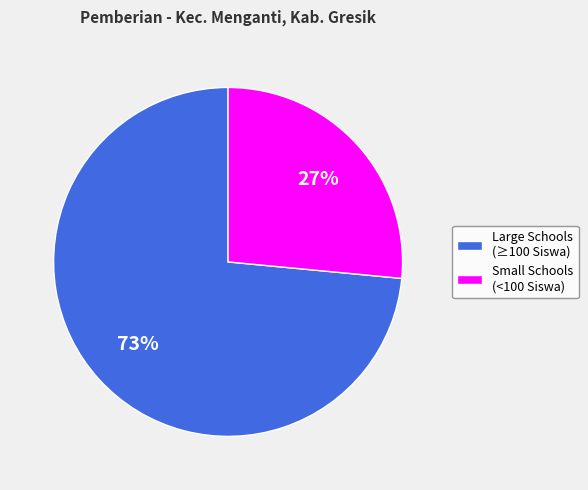

To the nearest percent, what is the average slice percentage?

50%